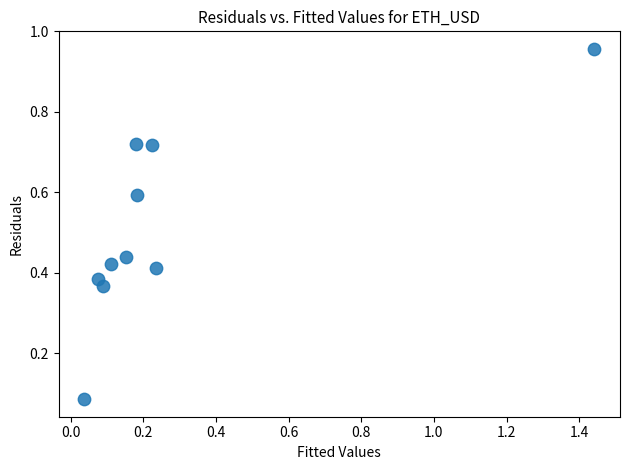

What is the average Y value?

0.5